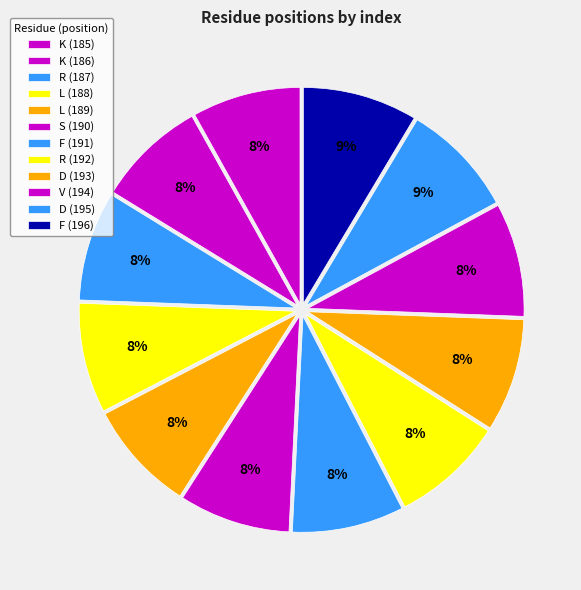

How many slices are in this pie chart?

12